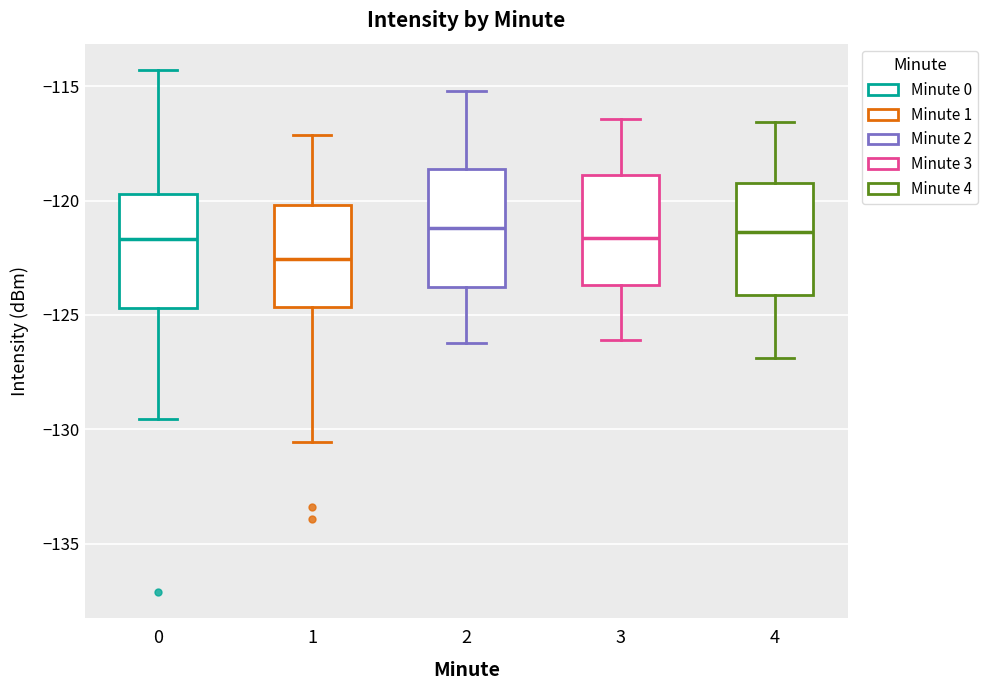

Where does the lower whisker of the box at x = 2 end on the y-axis? The values are not printed on the chart, so give them approximately, as read against the axis.

-126.0